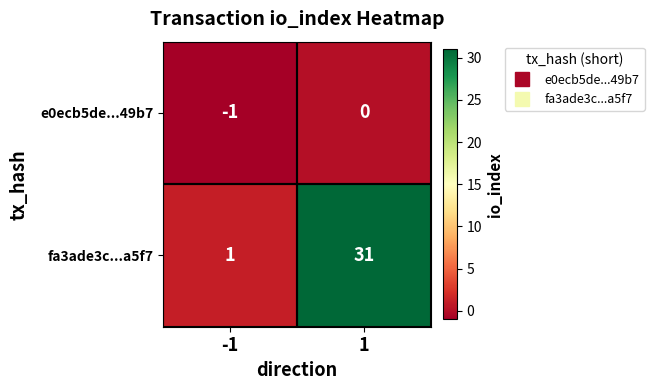

Between -1 and 1, which series saw the biggest shift?

fa3ade3c...a5f7